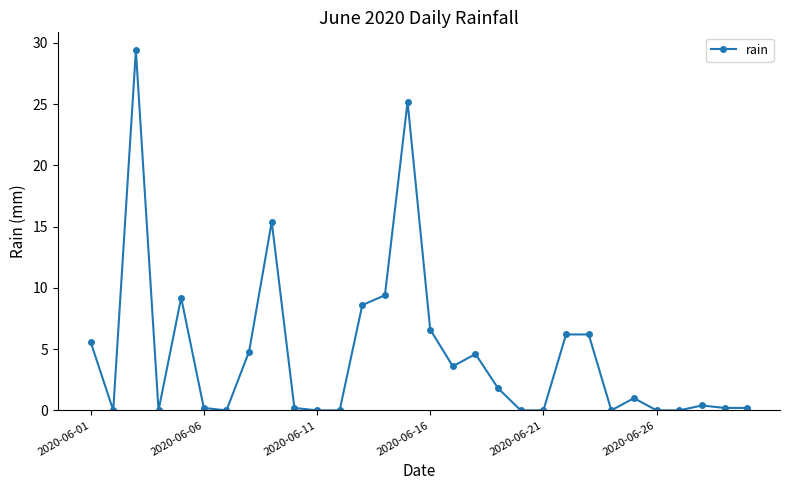

What is the difference between the second highest and second lowest values?

25.2